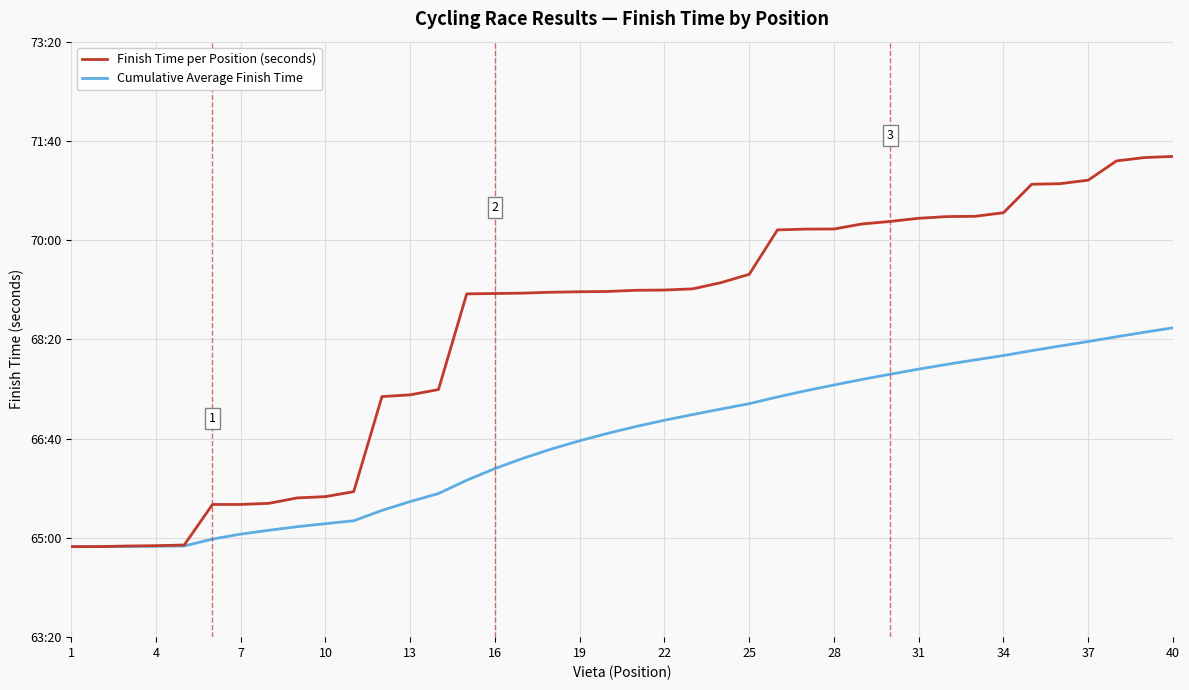

What is the average value of the Finish Time per Position (seconds) series?

4111.7